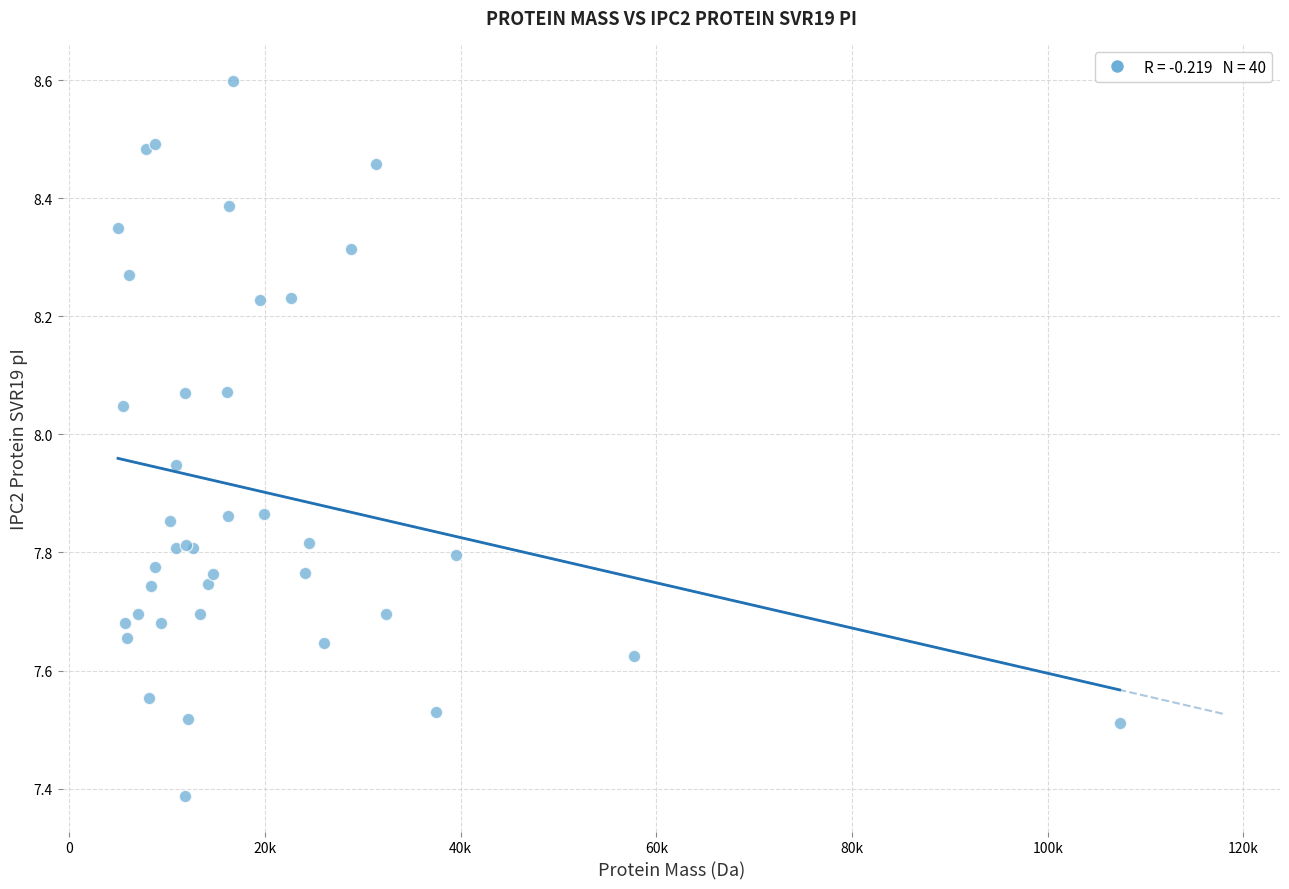

What Y value in the scatter plot is closest to 7?

7.4